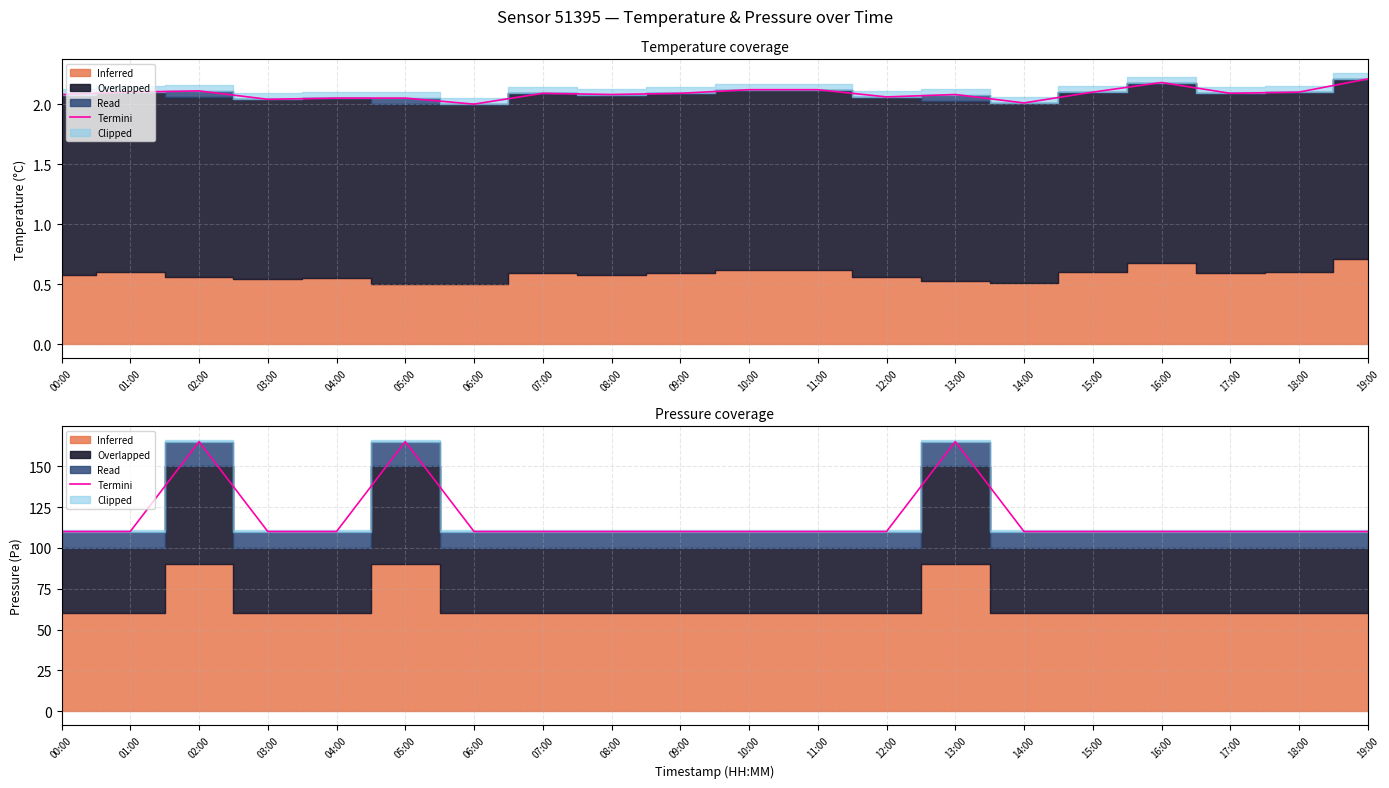

At which category does the chart reach its minimum across all series?

00:00